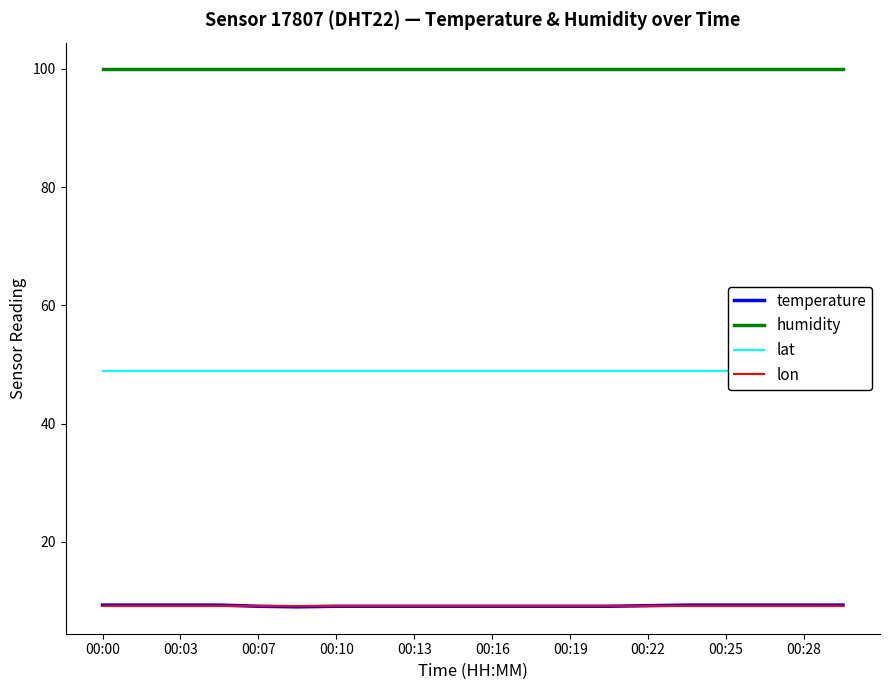

The value of temperature at 00:28 is 9.3. True or false?

True